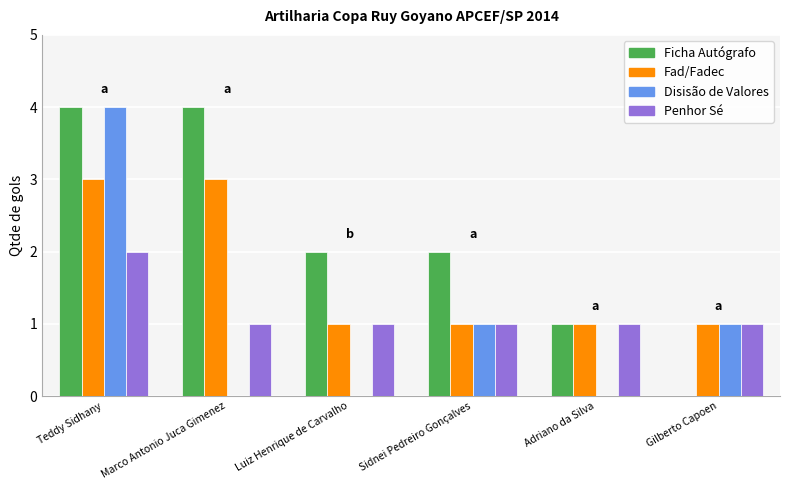

What is the sum of all Disisão de Valores values?

6